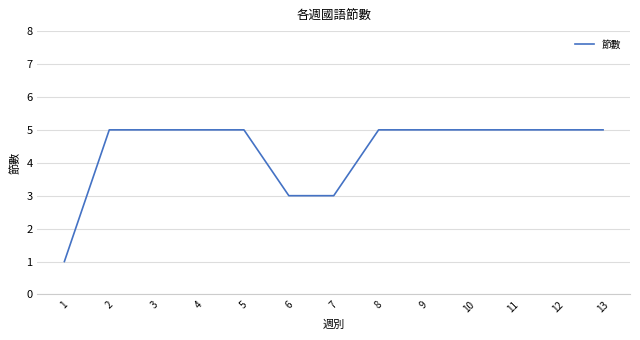

What is the difference between the second highest and minimum values?

4